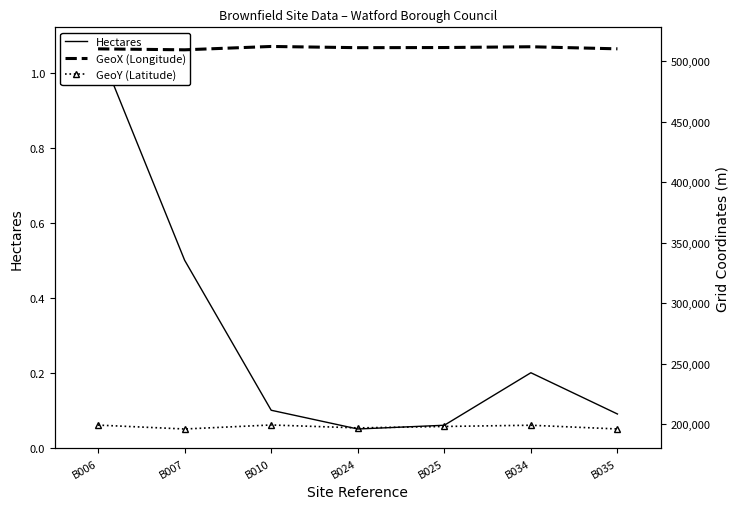

What is the value of the Hectares point at the 4th from the left?

0.1